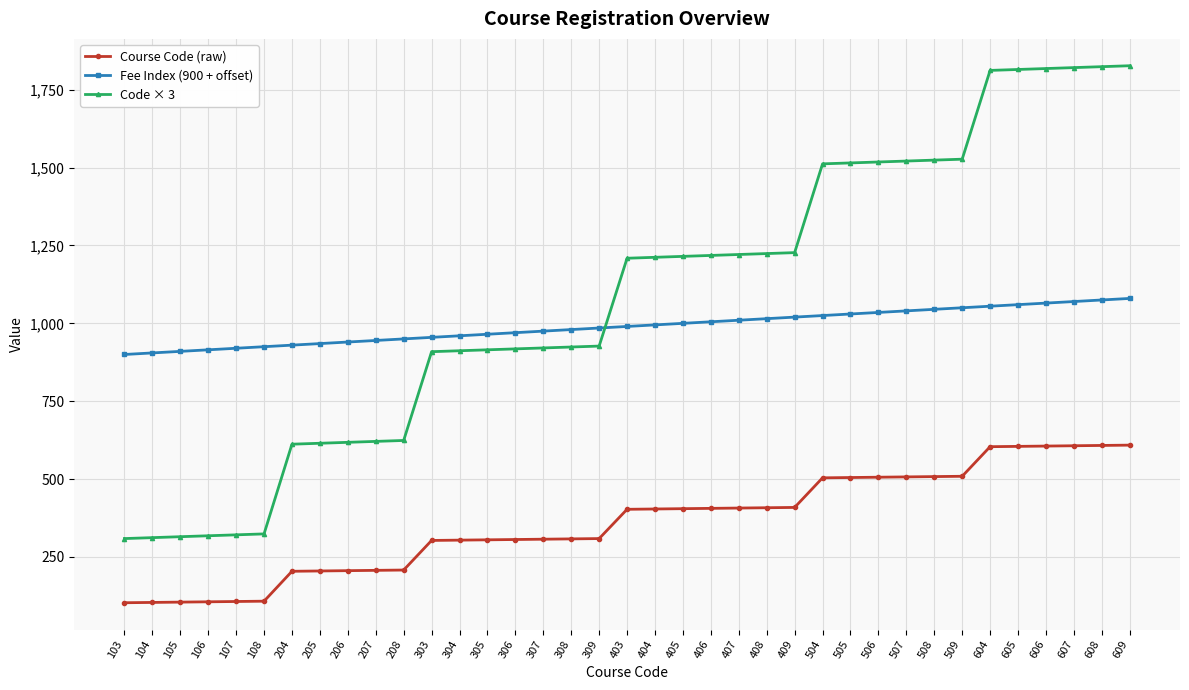

True or false: Code × 3 has a value of 1243 at 303.

False